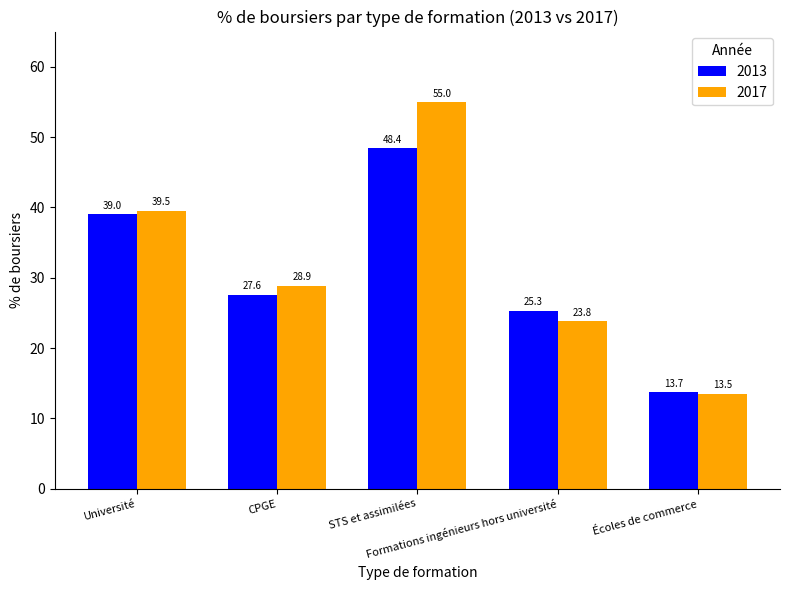

Reading left to right, what are all the values shown in this chart?

2013: Université=39.0	CPGE=27.6	STS et assimilées=48.4	Formations ingénieurs hors université=25.3	Écoles de commerce=13.7
2017: Université=39.5	CPGE=28.9	STS et assimilées=55.0	Formations ingénieurs hors université=23.8	Écoles de commerce=13.5